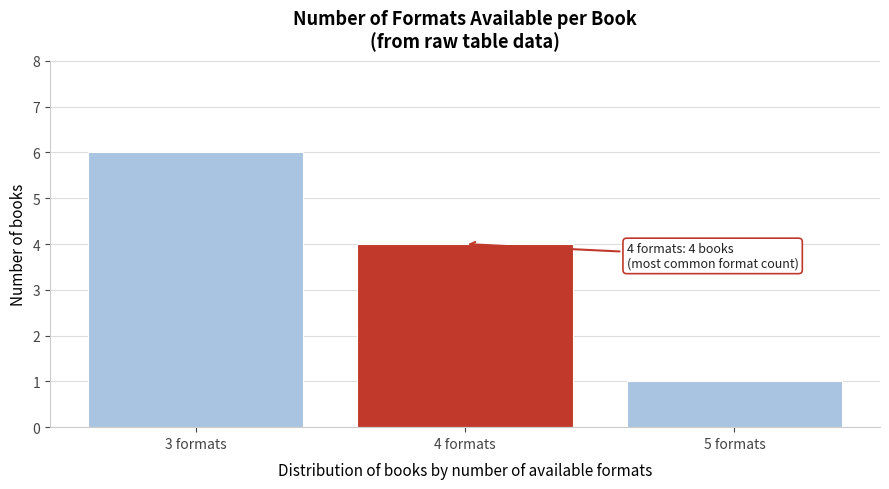

Reading right to left, transcribe all the data shown in this chart.

5 formats=1	4 formats=4	3 formats=6